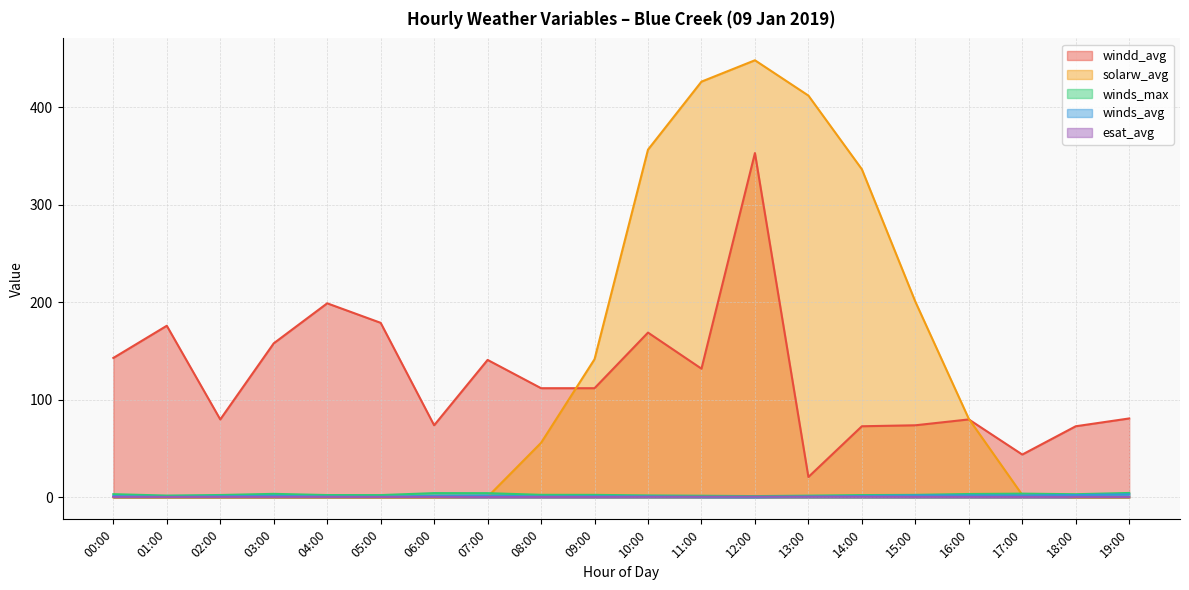

What is the difference between the second highest and second lowest values in the solarw_avg series?

426.1